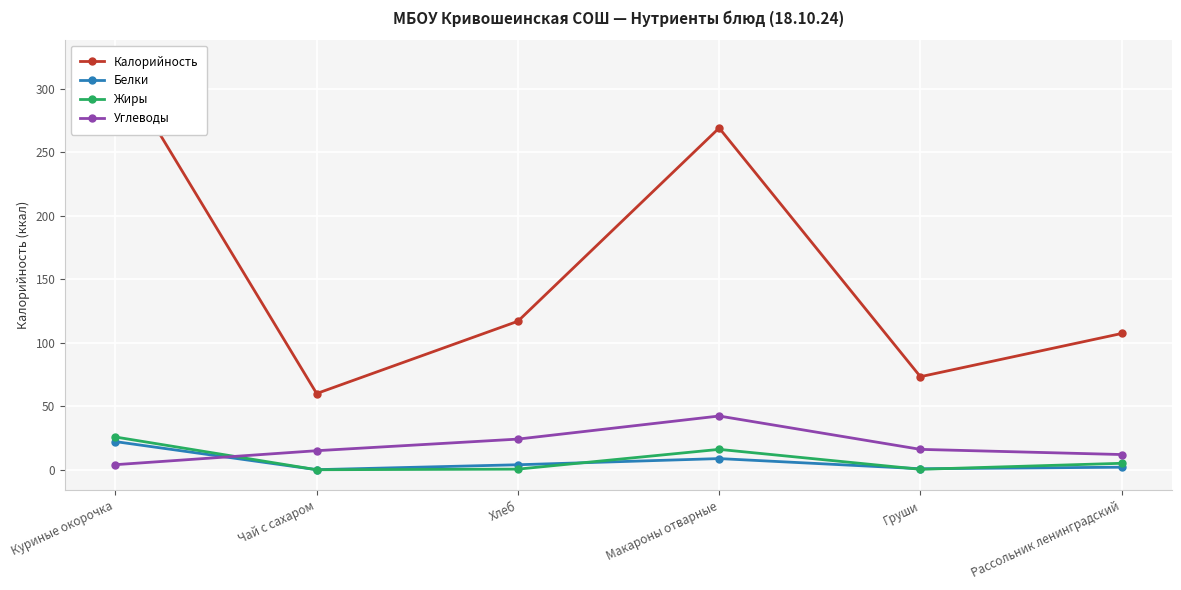

Where does the Калорийность series first go above 116?

Куриные окорочка